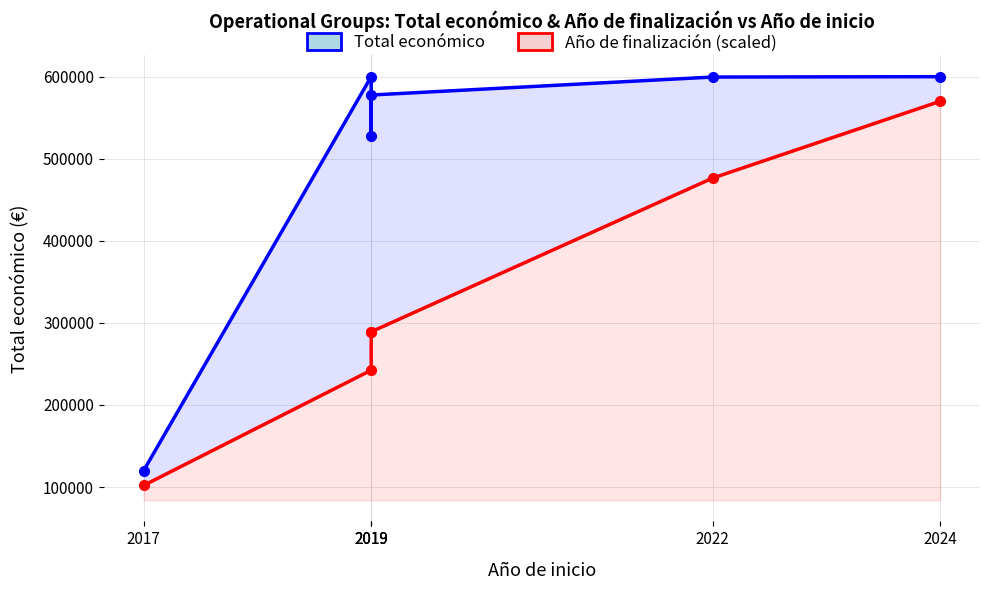

List the series in order of their peak value, highest first.

Total económico, Año de finalización (scaled)